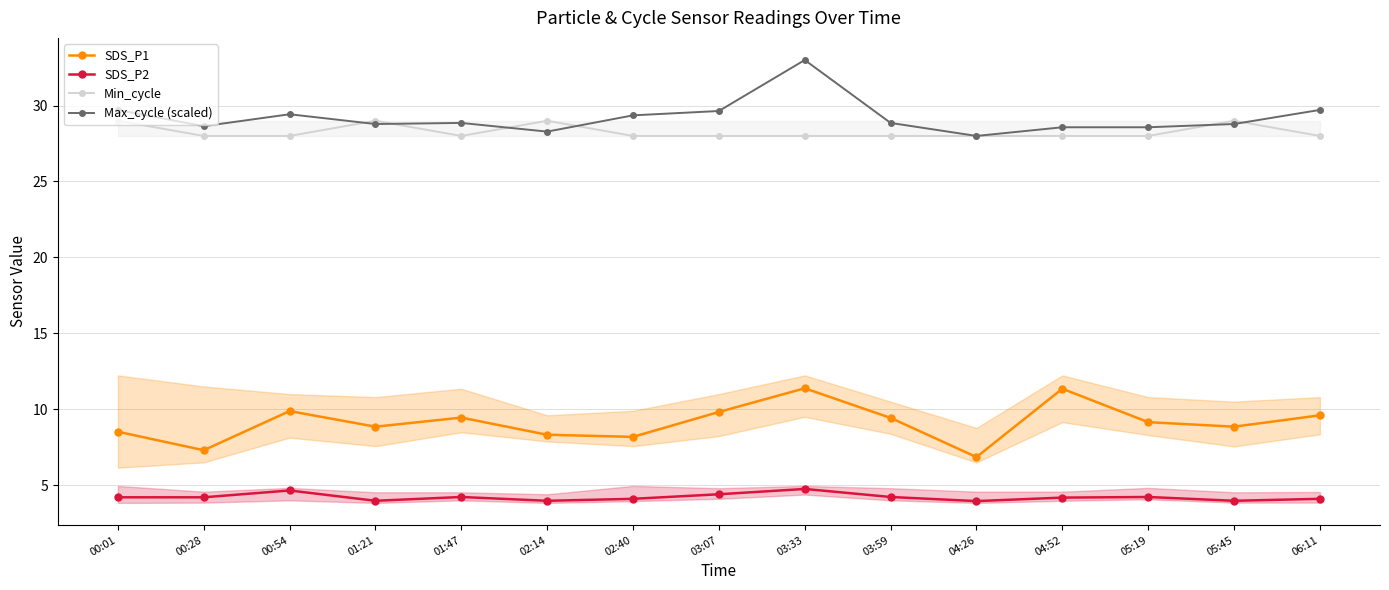

How many interior local peaks does the SDS_P2 series have?

4